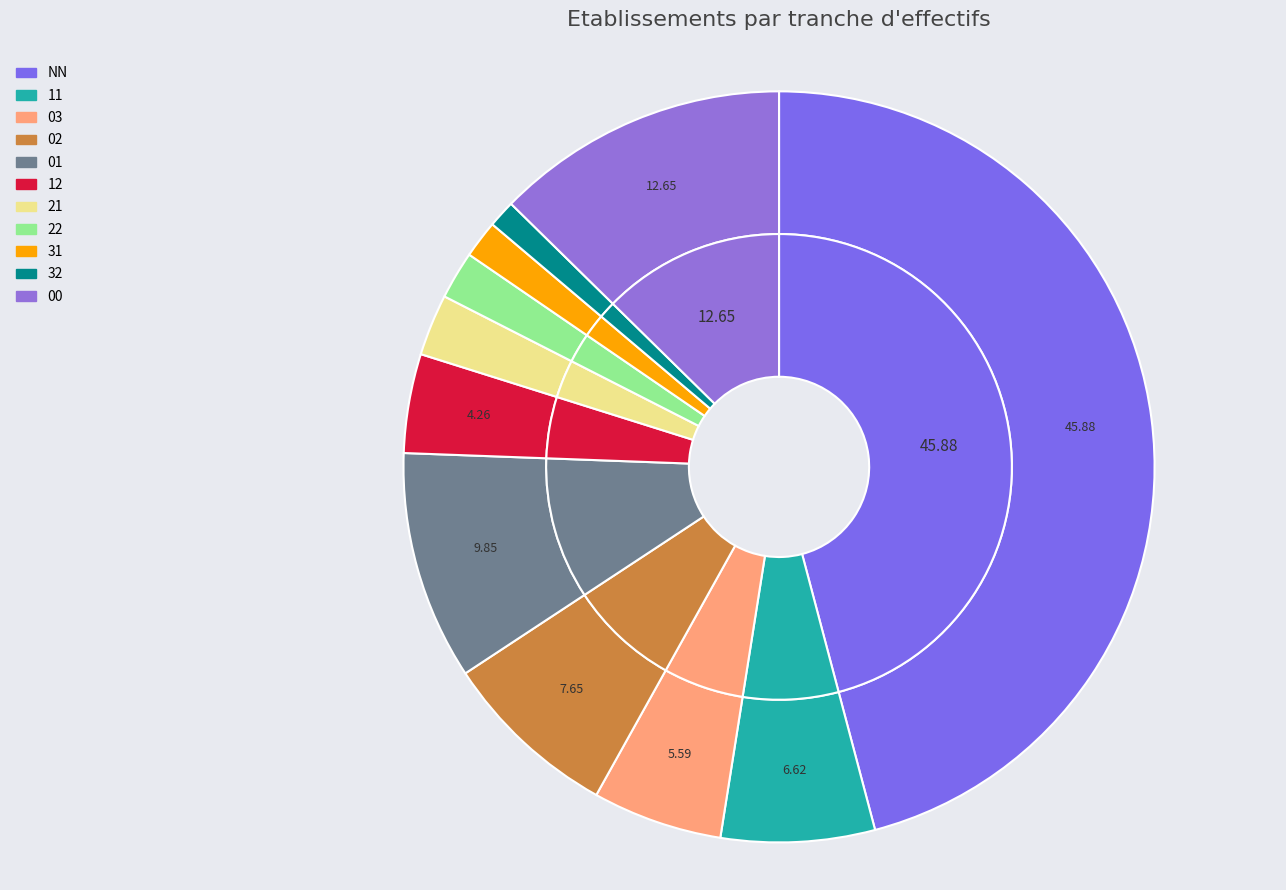

Which slice is the largest?

NN